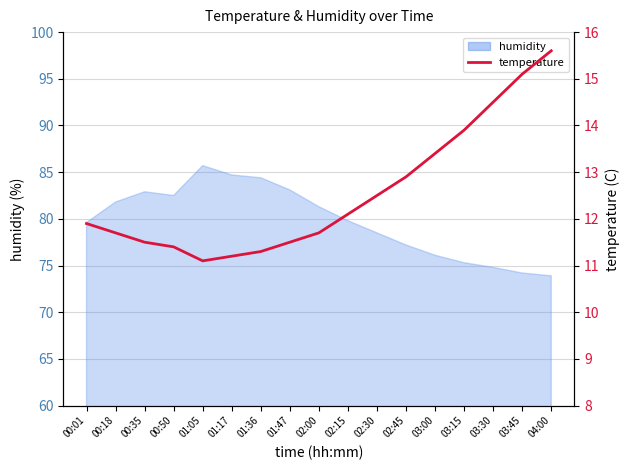

The chart shows a value of 15.6 at 04:00. True or false?

True